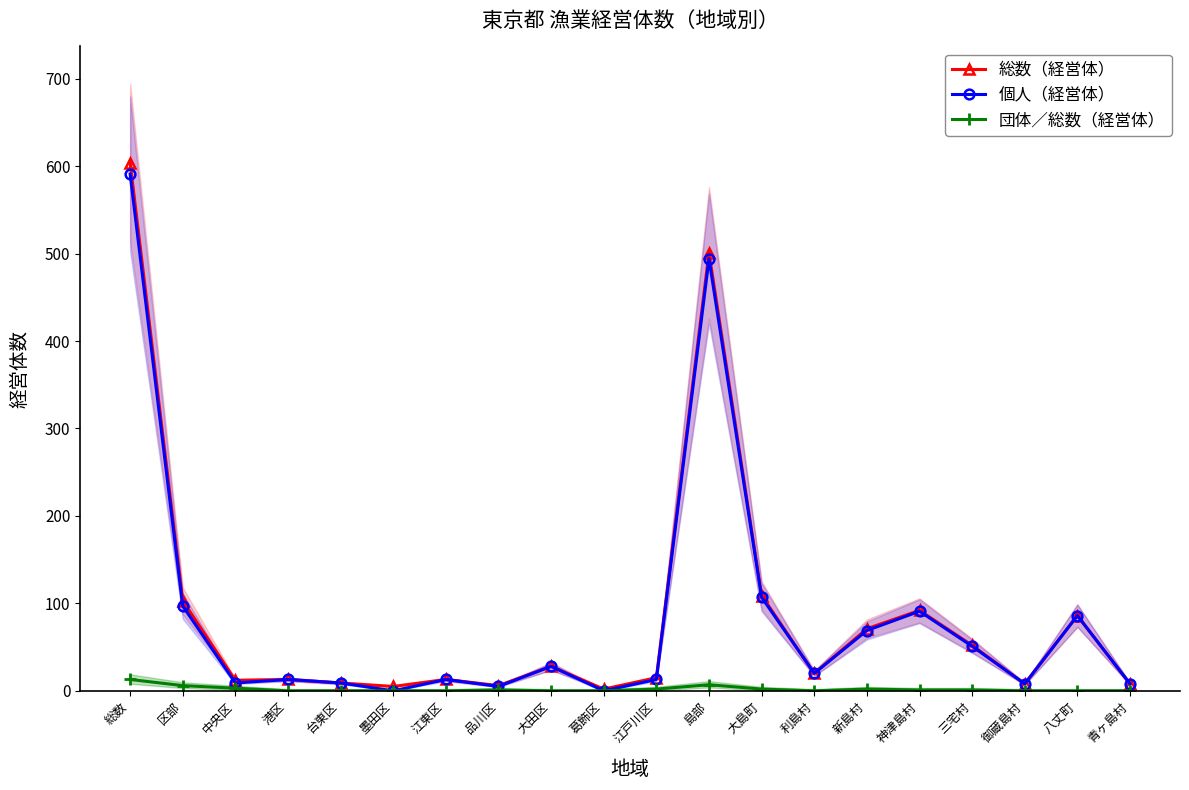

Does the chart have visible grid lines?

No